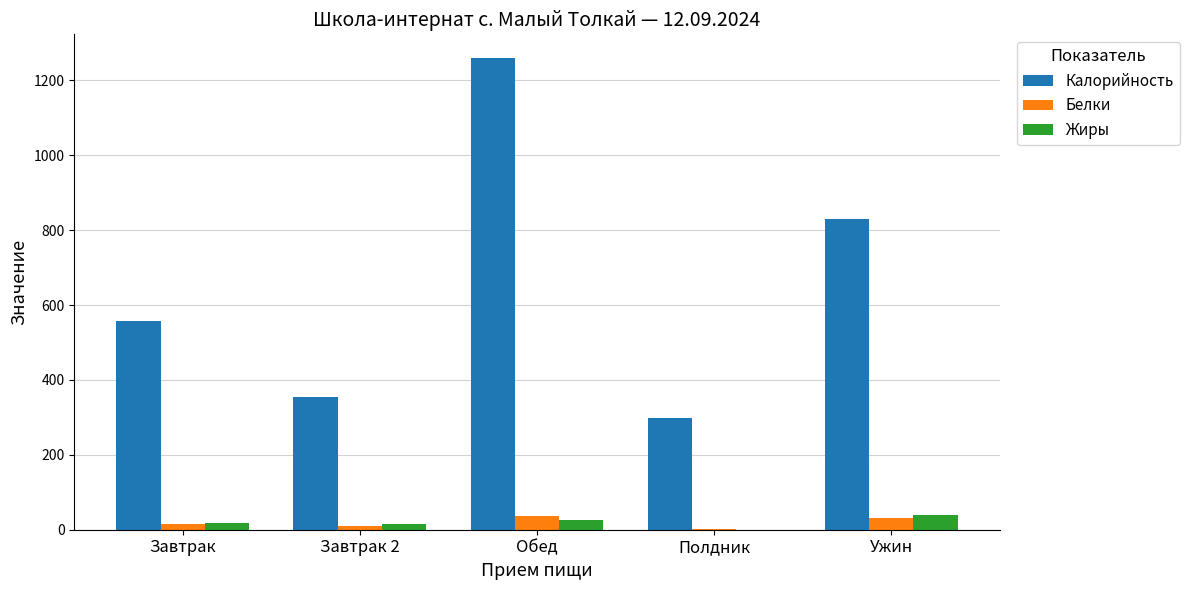

At which label does Калорийность reach its peak?

Обед